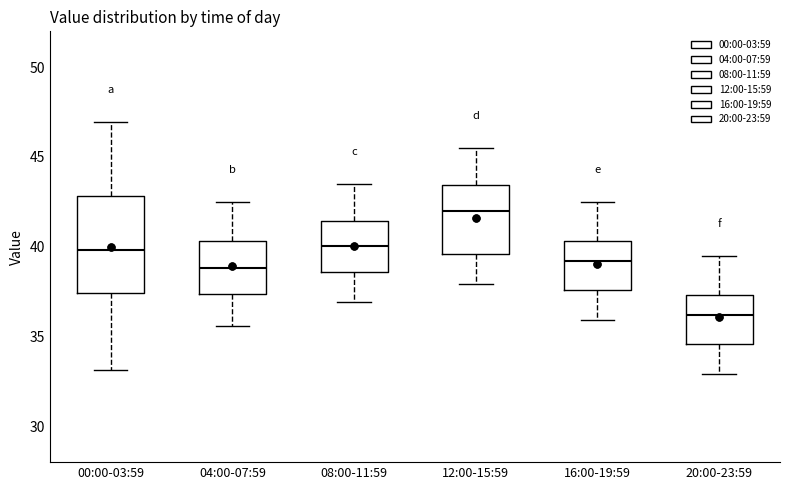

Reading left to right, transcribe this box plot: for each box, give where its median line is, the range the box spans, and where its two whiskers end, as read against the y-axis. The values are not printed on the chart, so give them approximately, as read against the axis.

00:00-03:59: median 40.0, box 37.5 to 43.0, whiskers 33.0 to 47.0
04:00-07:59: median 39.0, box 37.5 to 40.5, whiskers 35.5 to 42.5
08:00-11:59: median 40.0, box 38.5 to 41.5, whiskers 37.0 to 43.5
12:00-15:59: median 42.0, box 39.5 to 43.5, whiskers 38.0 to 45.5
16:00-19:59: median 39.0, box 37.5 to 40.5, whiskers 36.0 to 42.5
20:00-23:59: median 36.0, box 34.5 to 37.5, whiskers 33.0 to 39.5